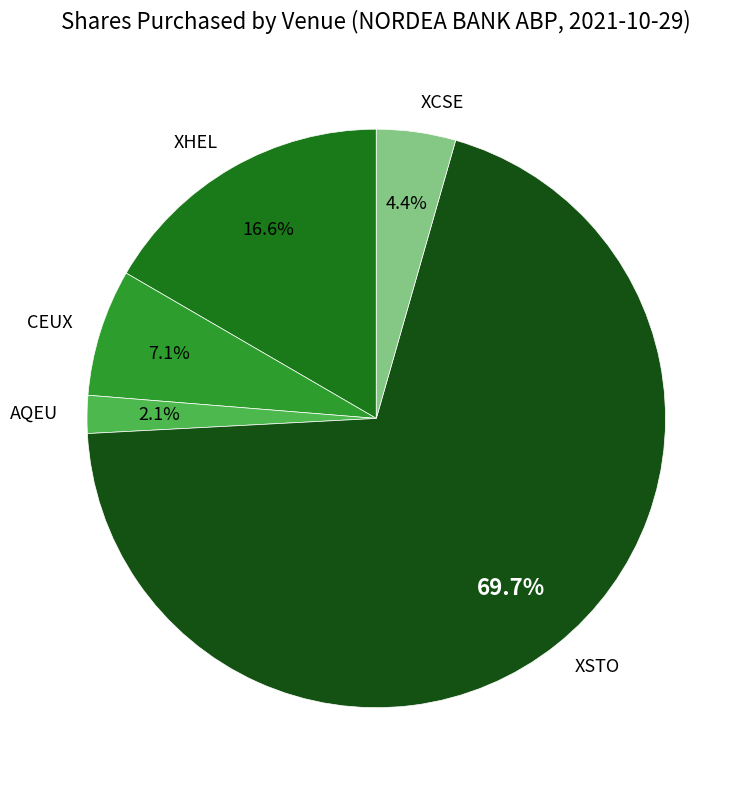

To the nearest percent, what portion does XCSE represent?

4%